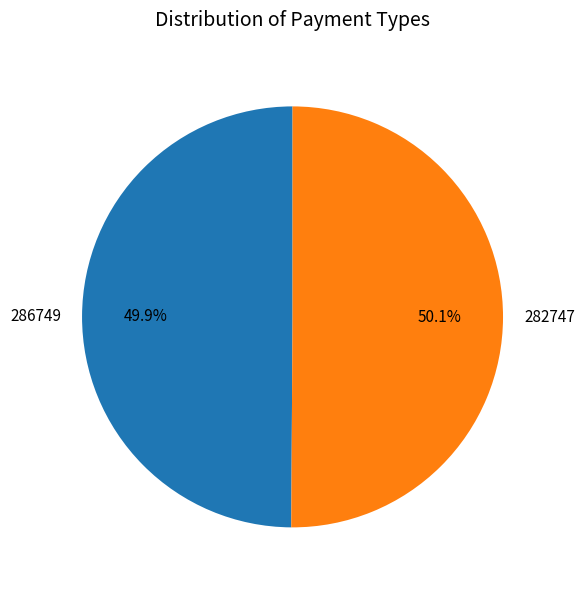

To the nearest percent, what is the average slice percentage?

50%